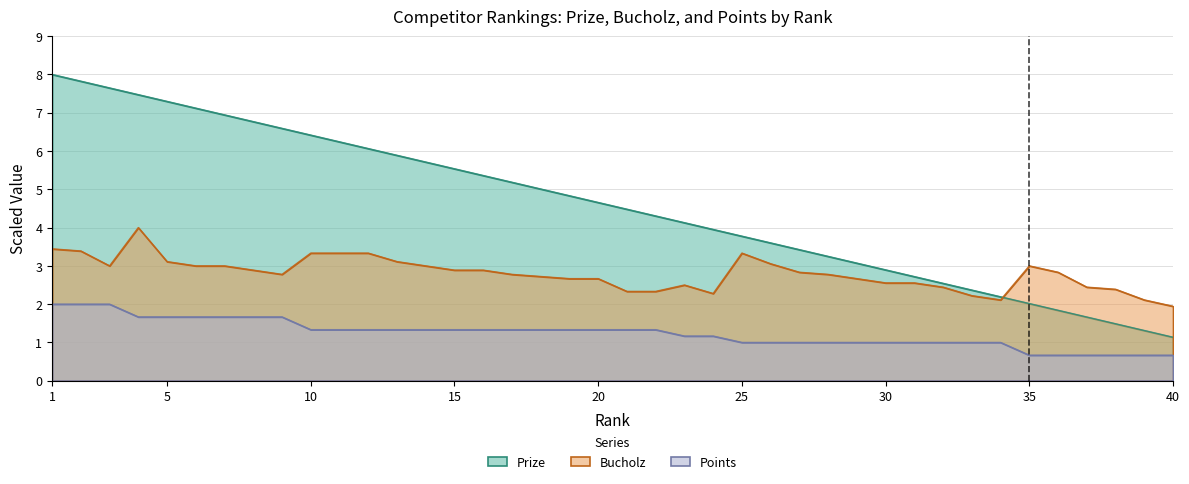

At which label does Prize first exceed 4?

1